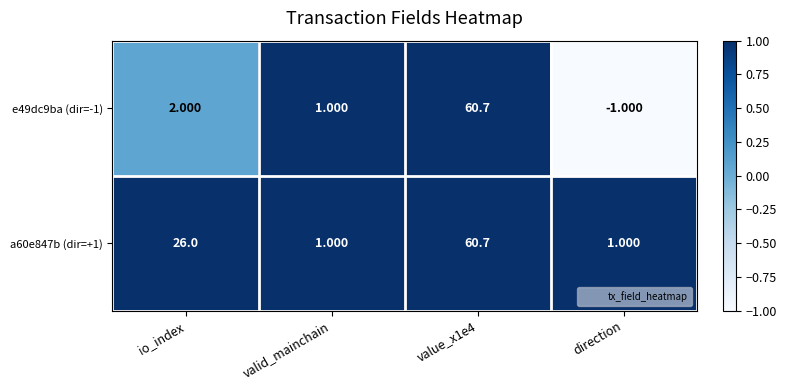

Where is e49dc9ba (dir=-1) nearest to the value 29?

io_index